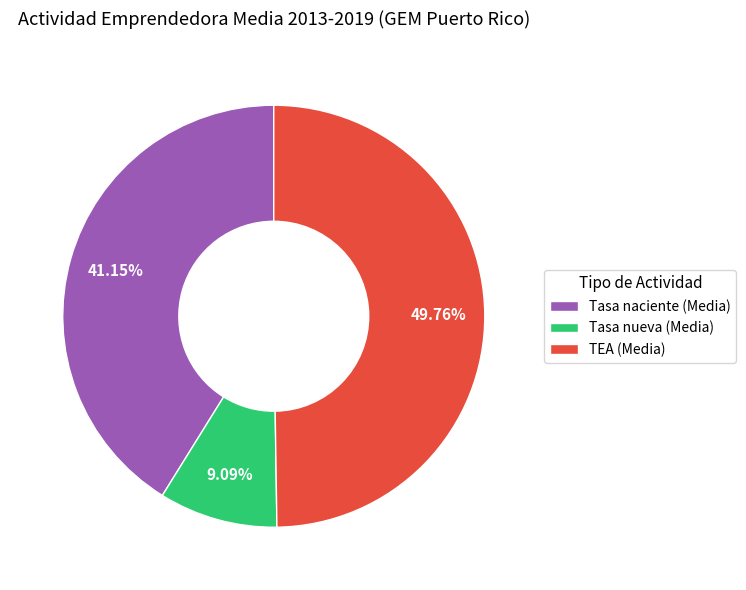

Does Tasa nueva (Media) represent more than half of the total?

No